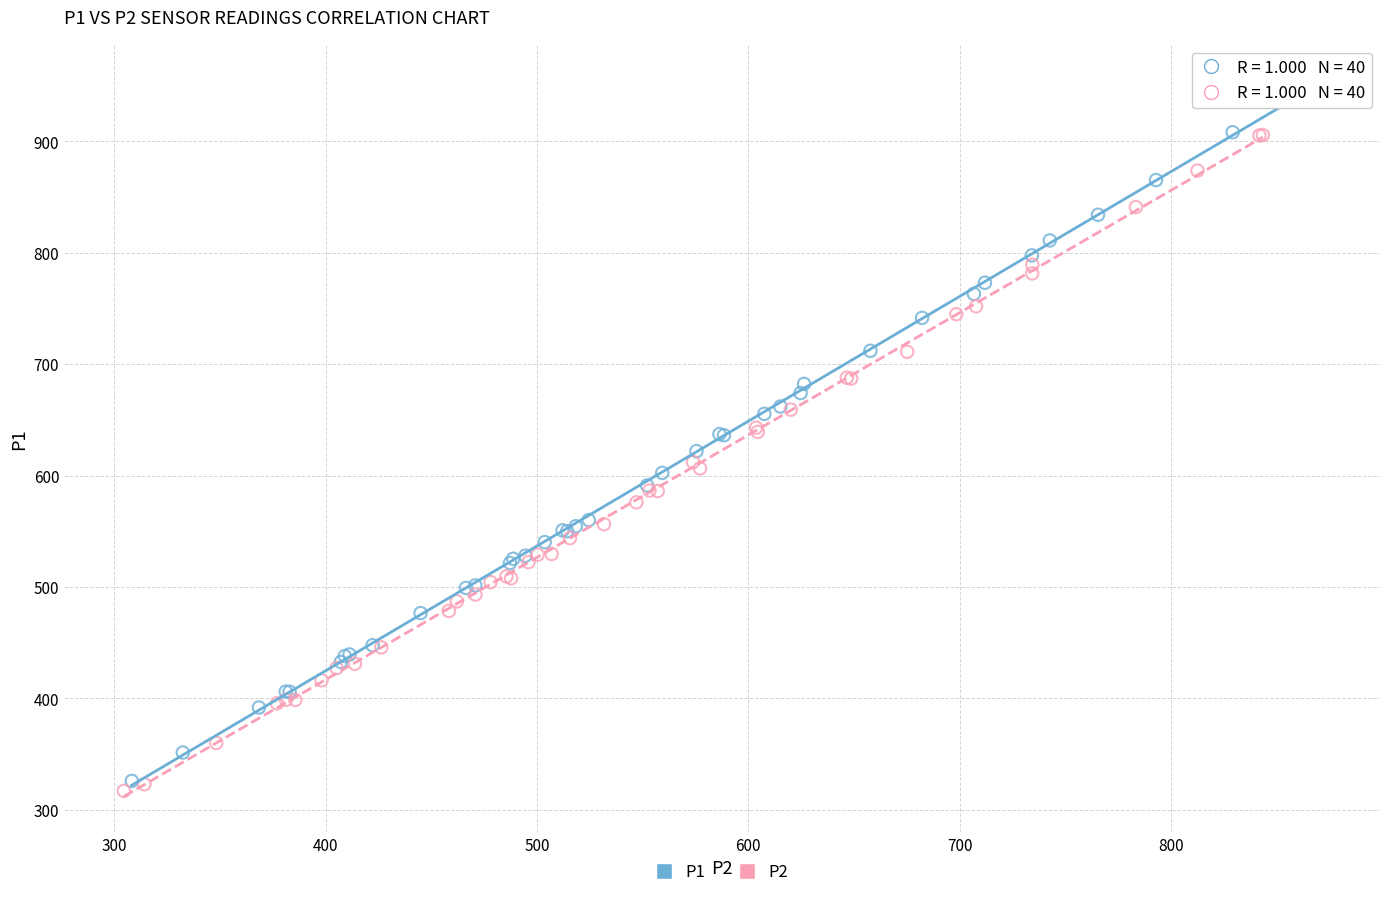

Which series contains the highest Y value?

P1